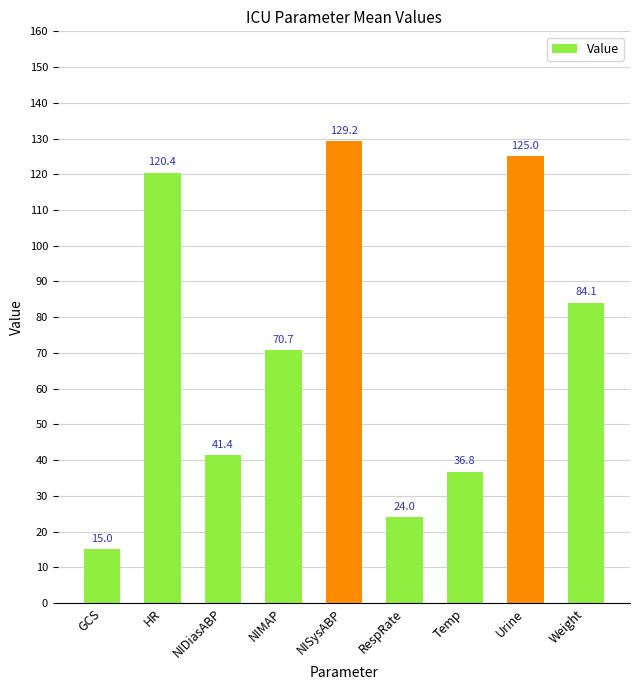

Reading left to right, extract all data points from this chart.

GCS=15.0	HR=120.4	NIDiasABP=41.4	NIMAP=70.7	NISysABP=129.2	RespRate=24.0	Temp=36.8	Urine=125.0	Weight=84.1